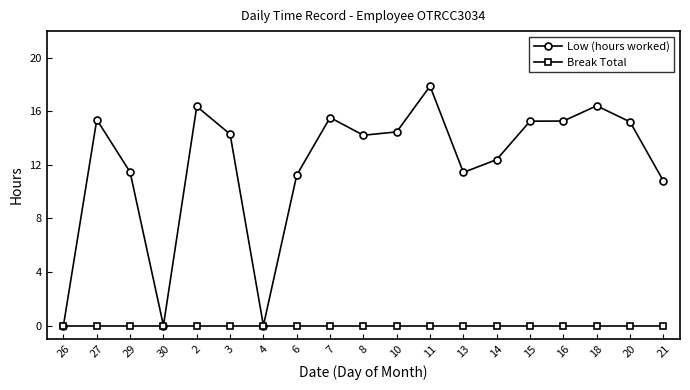

Between 30 and 11, which series saw the biggest shift?

Low (hours worked)